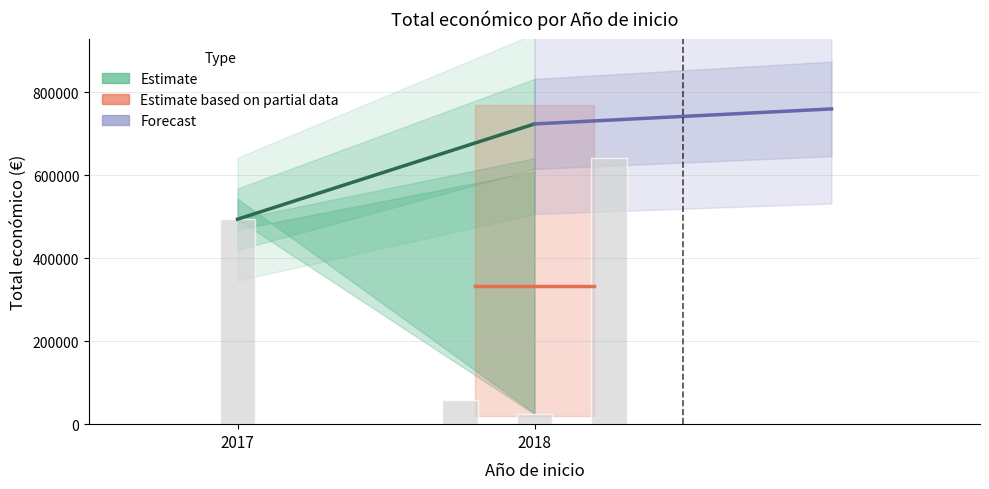

What is the average value?

304572